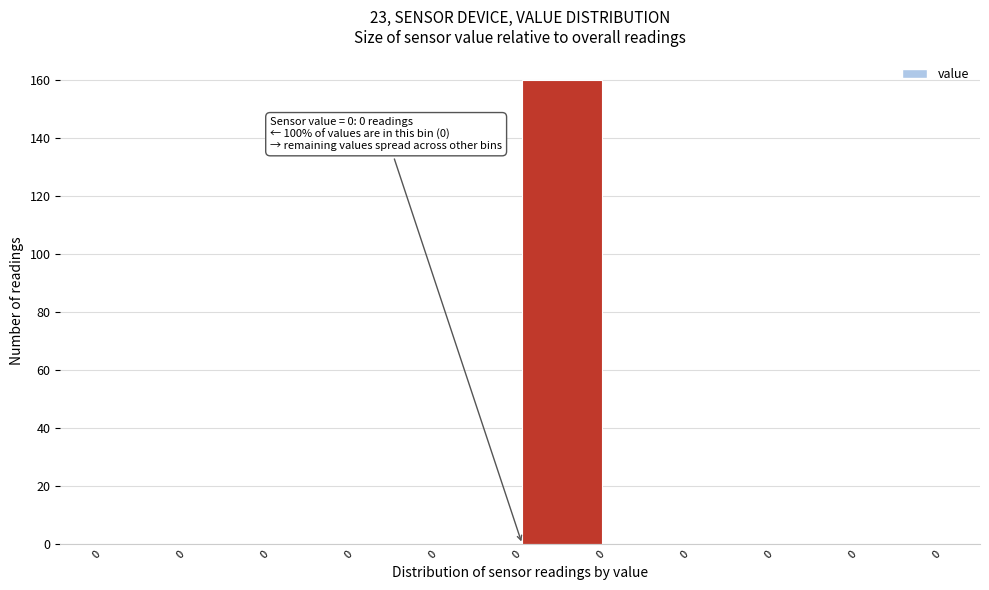

How many distinct data groups are displayed?

1